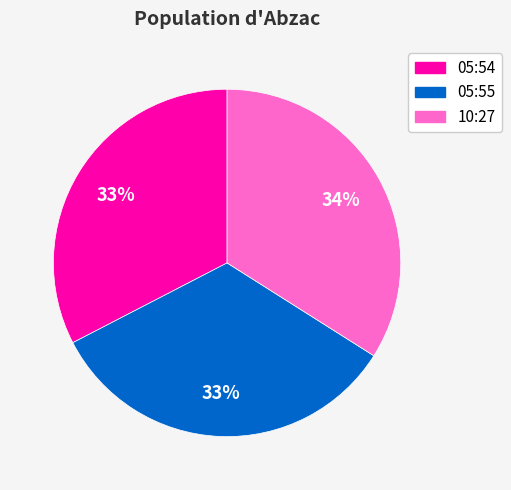

To the nearest percent, what is the difference between the largest and smallest slice percentages?

1%